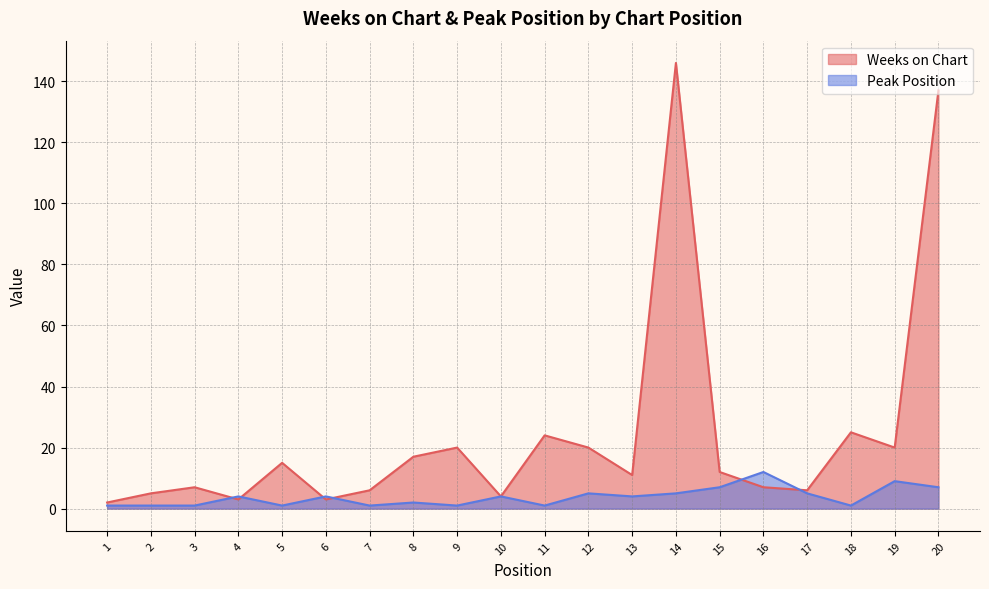

List the series in order of their peak value, highest first.

Weeks on Chart, Peak Position